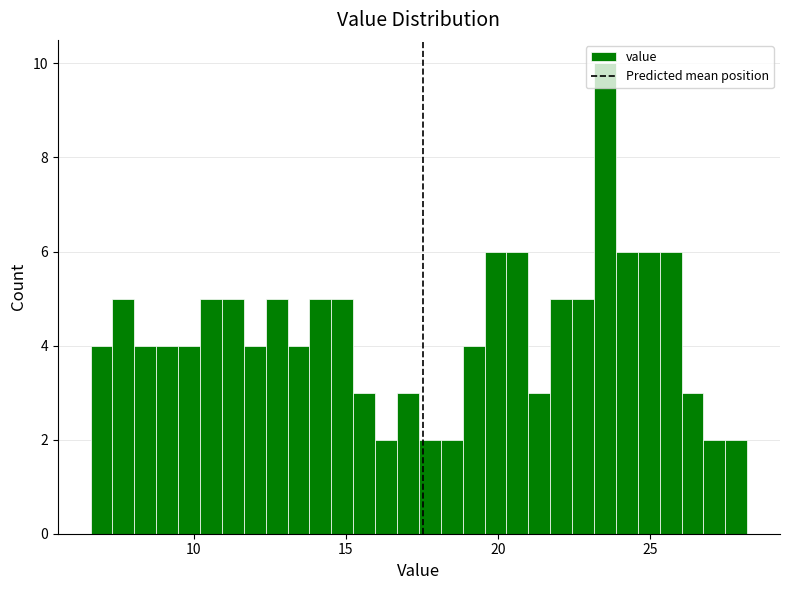

Read against the x-axis, roughly where is the centre of the tallest bar?

23.5